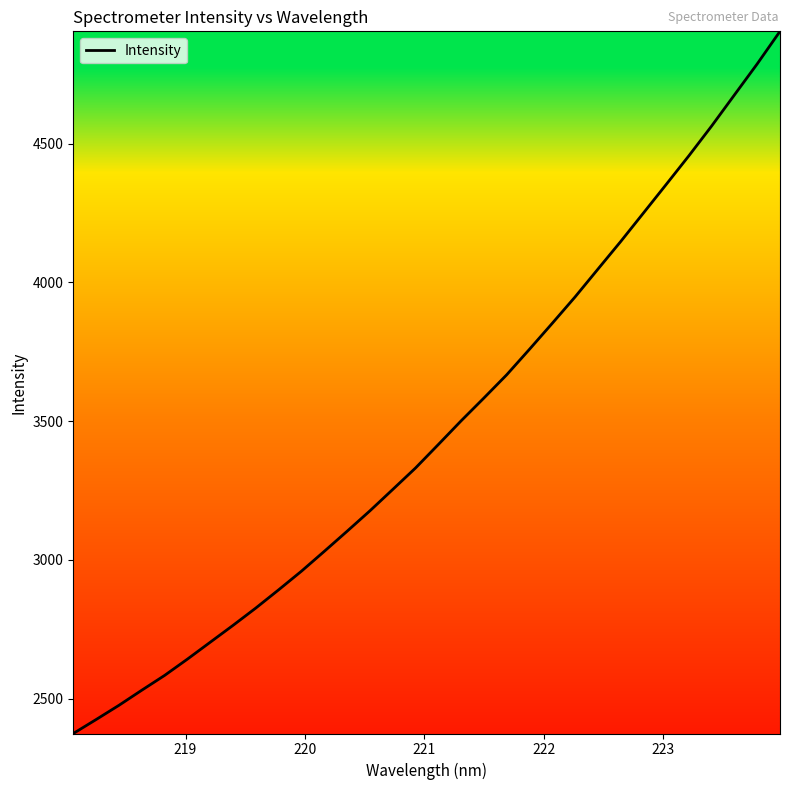

Does the chart have visible grid lines?

No